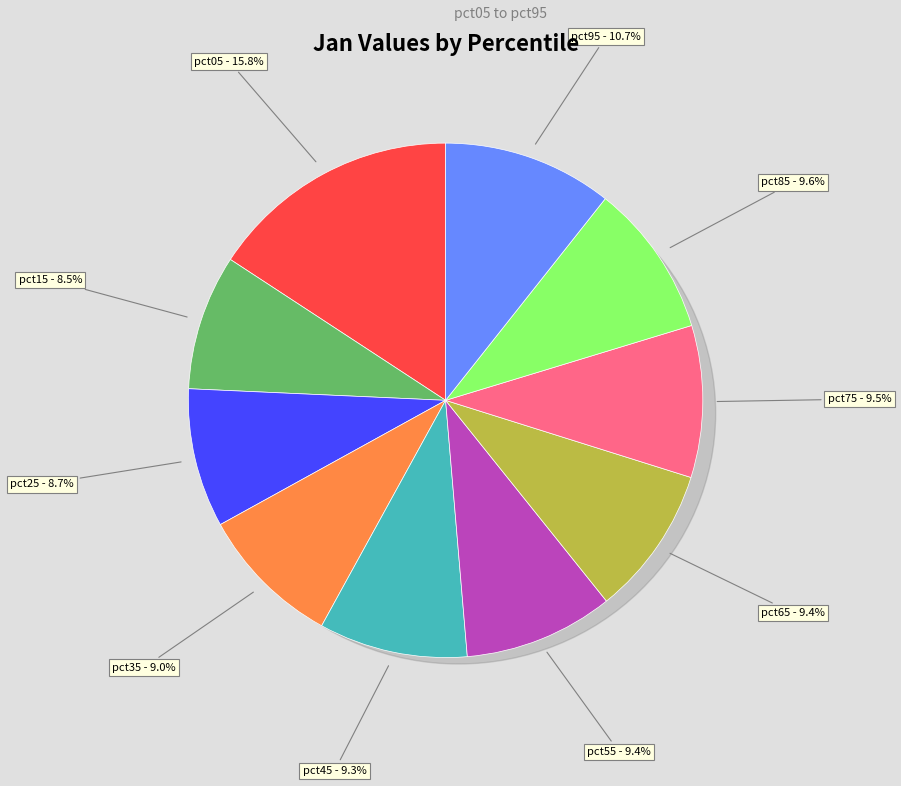

To the nearest percent, what is the combined percentage of pct05 and pct85?

25%